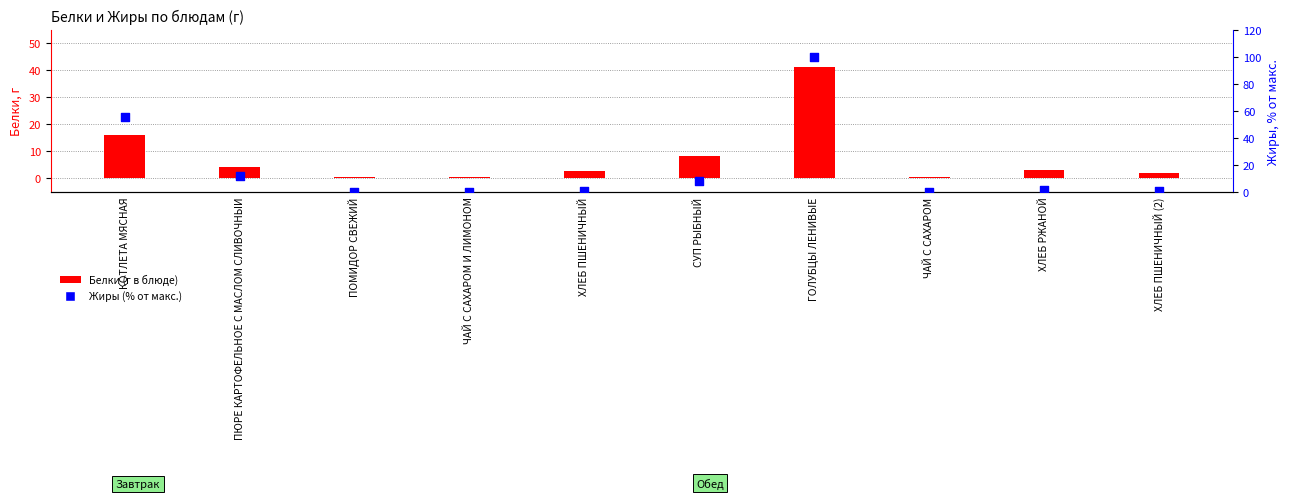

At which category is the sum across all series the highest?

ГОЛУБЦЫ ЛЕНИВЫЕ